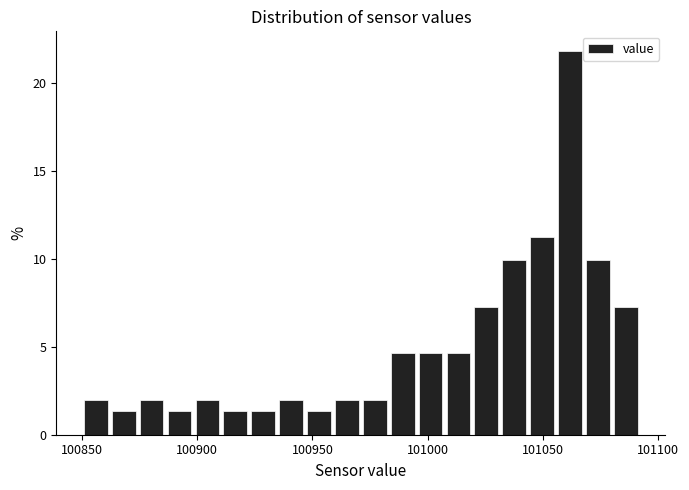

Around what value on the x-axis is the tallest bar? Give the approximate position of its centre, as read against the axis.

101060